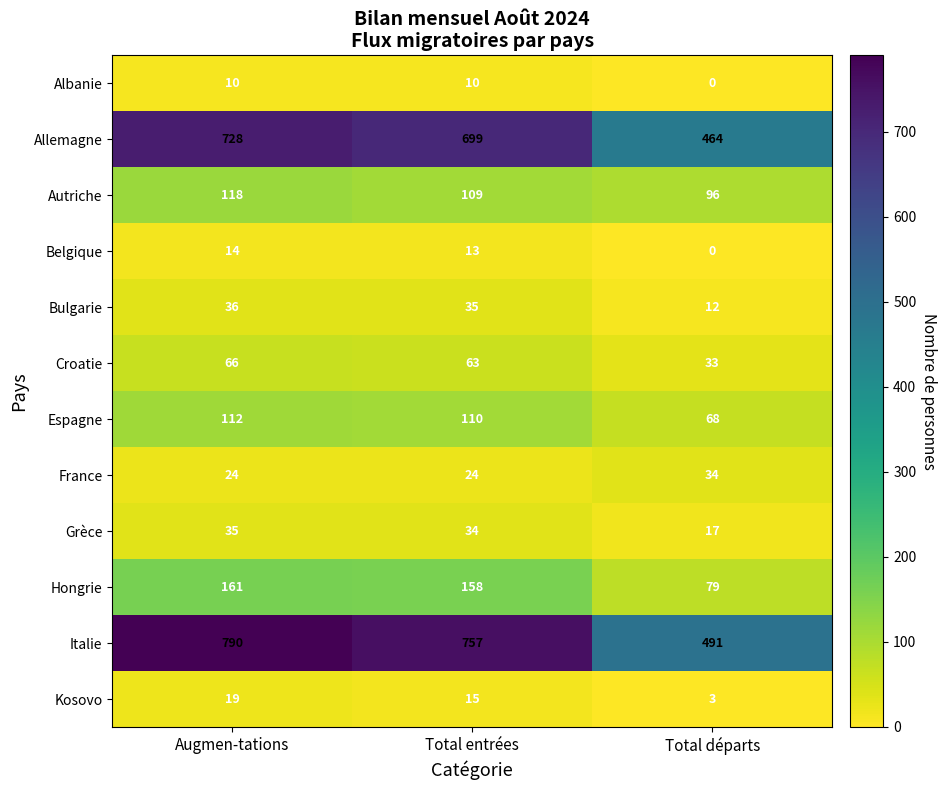

What is the difference between the second highest and minimum values in the Italie series?

266